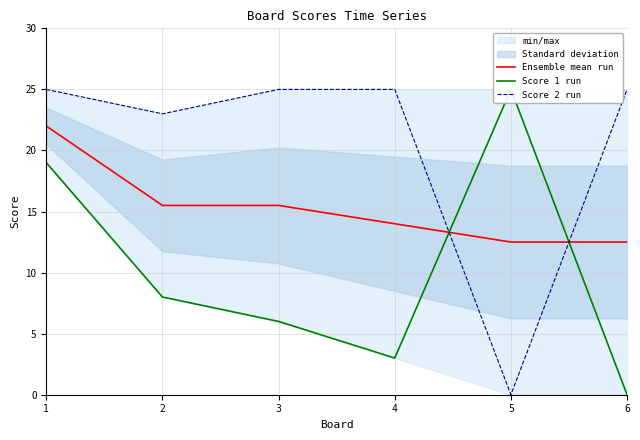

Which series has the largest total across all categories?

Score 2 run